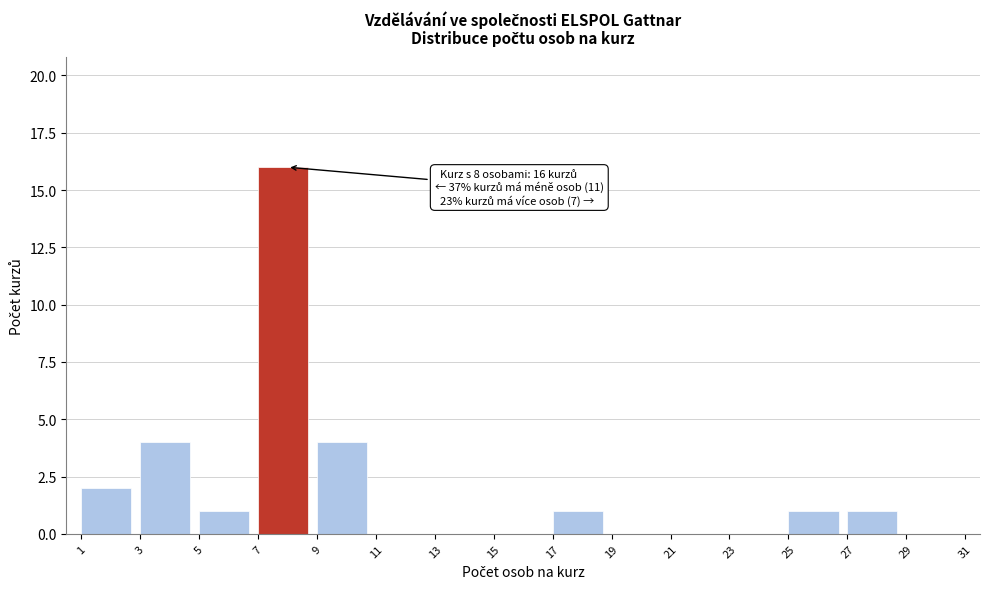

Over which range of the x-axis is the bar tallest?

7 to 9